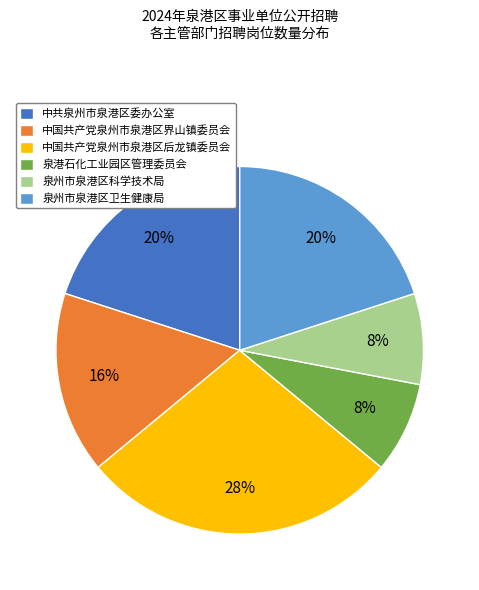

Is there a majority slice in this chart?

No